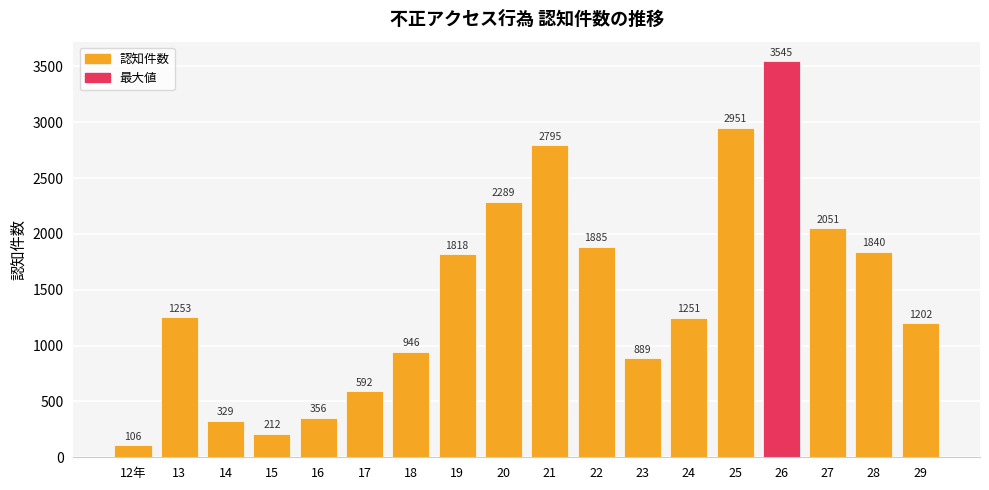

What is the label of the 13th bar from the left?

24